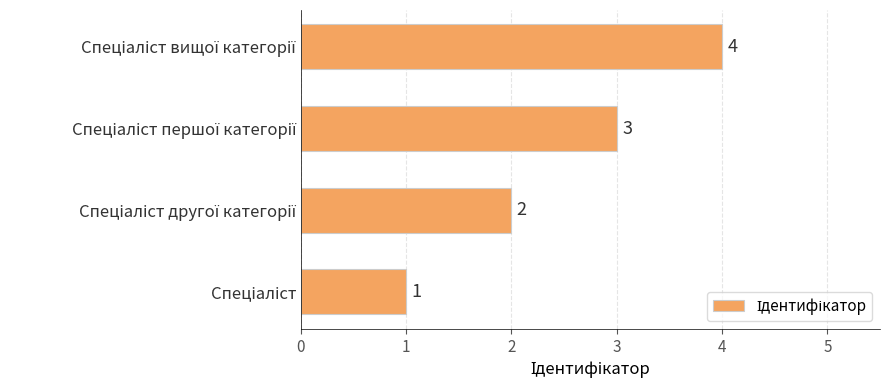

What is the sum of all values?

10